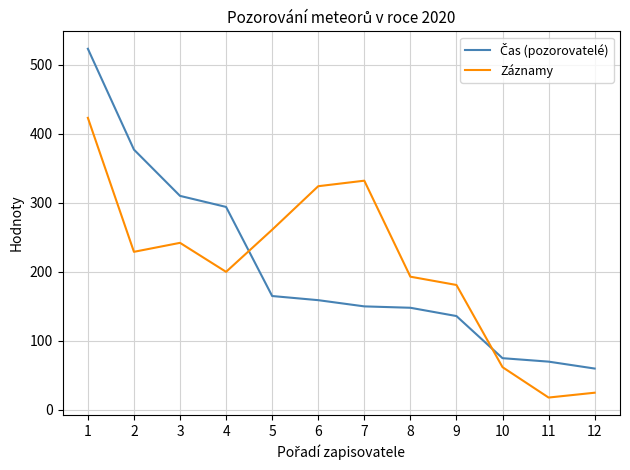

What is the difference between the highest and lowest values at 10?

13